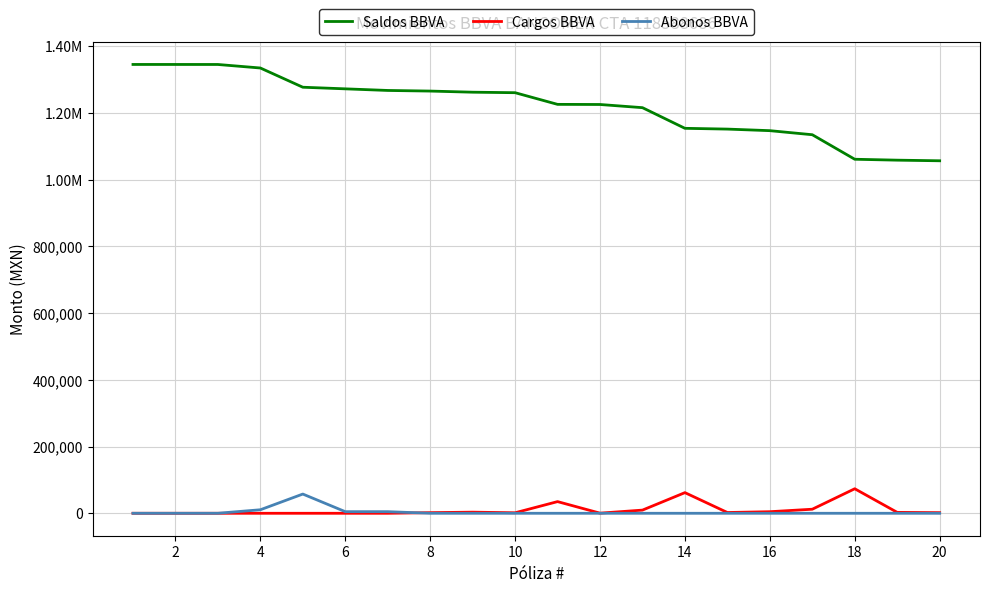

Does the chart display data point markers on the line(s)?

No